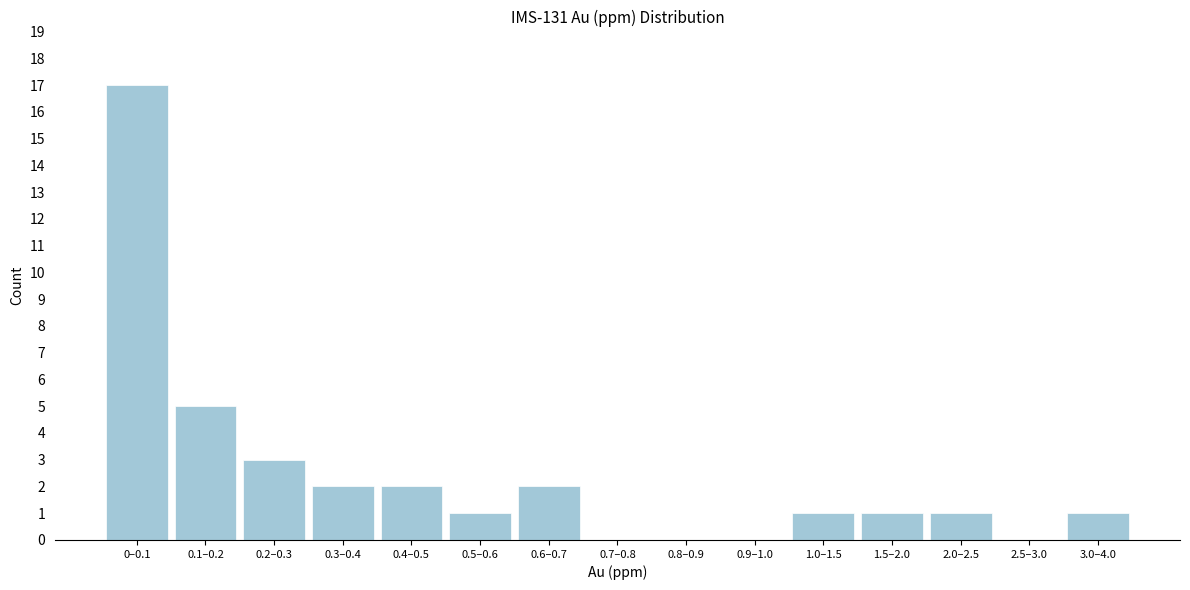

Reading left to right, transcribe all the data shown in this chart.

0–0.1=17	0.1–0.2=5	0.2–0.3=3	0.3–0.4=2	0.4–0.5=2	0.5–0.6=1	0.6–0.7=2	0.7–0.8=0	0.8–0.9=0	0.9–1.0=0	1.0–1.5=1	1.5–2.0=1	2.0–2.5=1	2.5–3.0=0	3.0–4.0=1